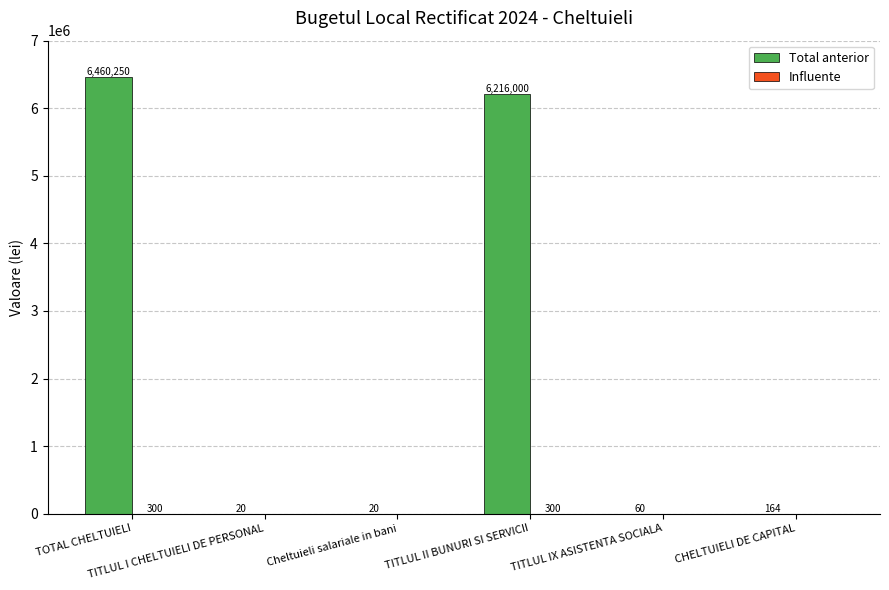

Which series has the largest total across all categories?

Total anterior